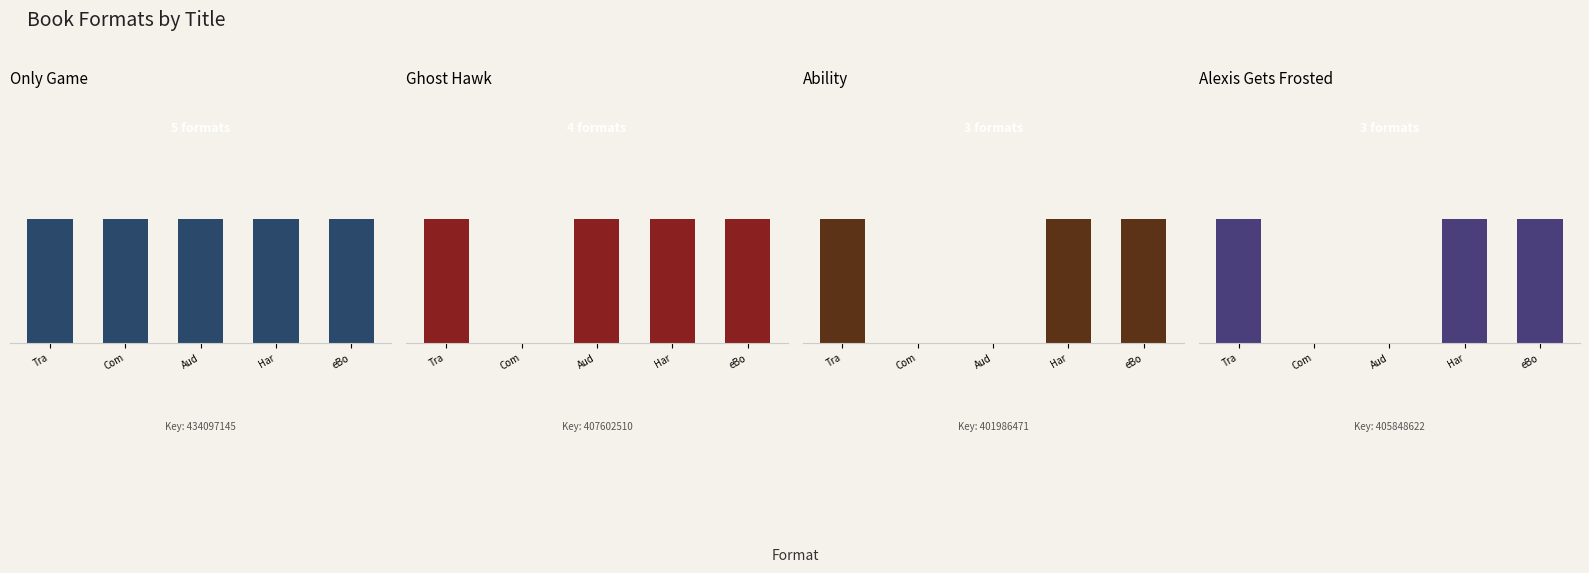

Count the number of categories in the chart.

5